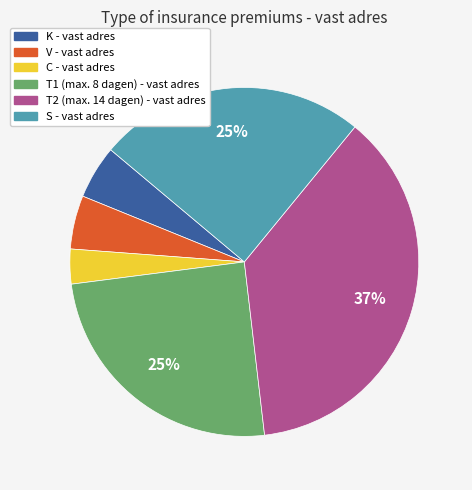

Approximately how many times larger is the value at T1 (max. 8 dagen) - vast adres compared to V - vast adres?

5.0